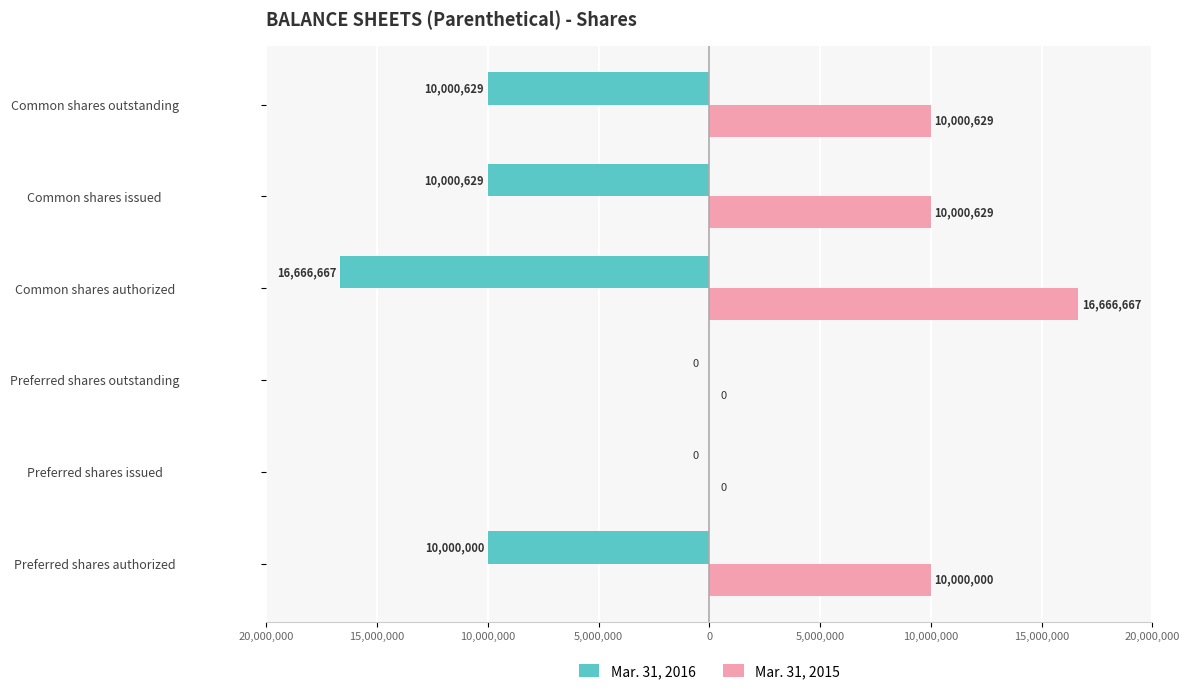

What are all the series names shown in the legend?

Mar. 31, 2016, Mar. 31, 2015